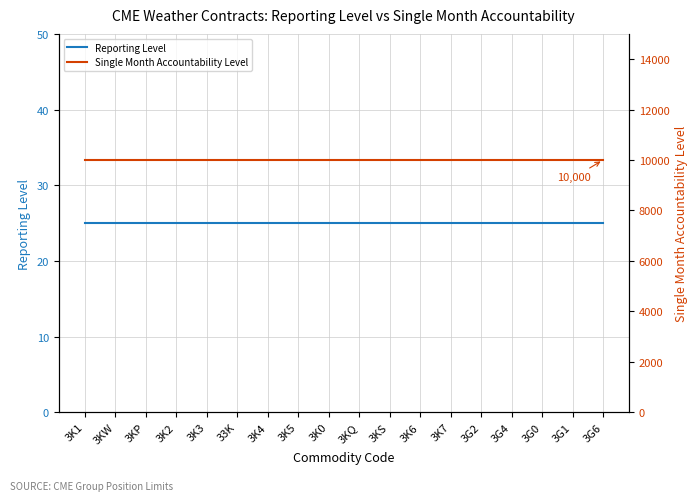

What is the highest value of the Single Month Accountability Level series?

10000